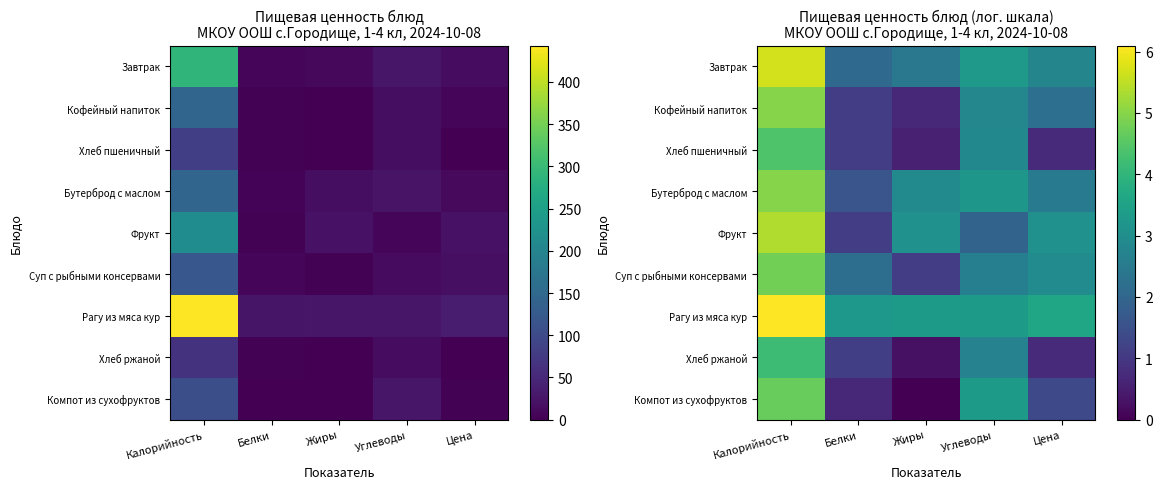

List the series in order of their peak value, lowest first.

Хлеб ржаной, Хлеб пшеничный, Компот из сухофруктов, Суп с рыбными консервами, Бутерброд с маслом, Кофейный напиток, Фрукт, Завтрак, Рагу из мяса кур